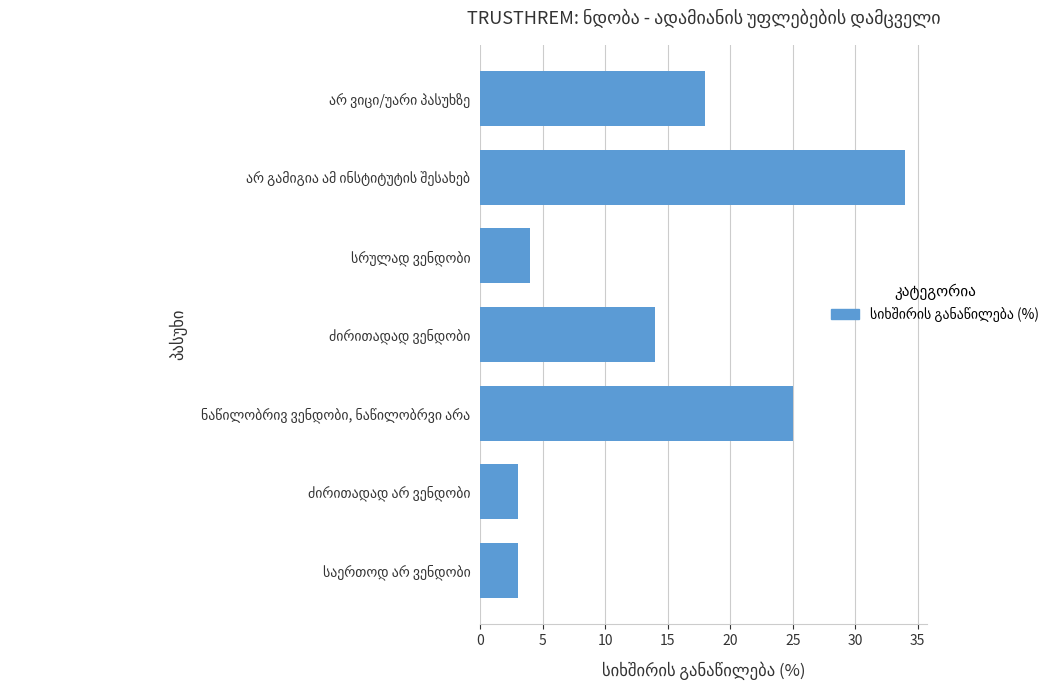

What is the maximum value shown in the chart?

34